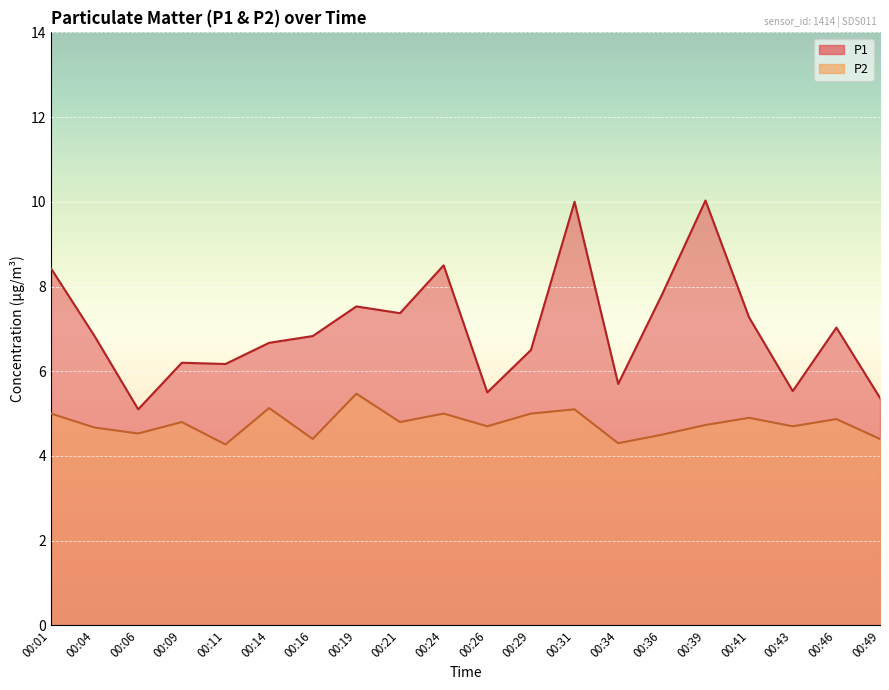

Where is the first local maximum for P1?

00:09